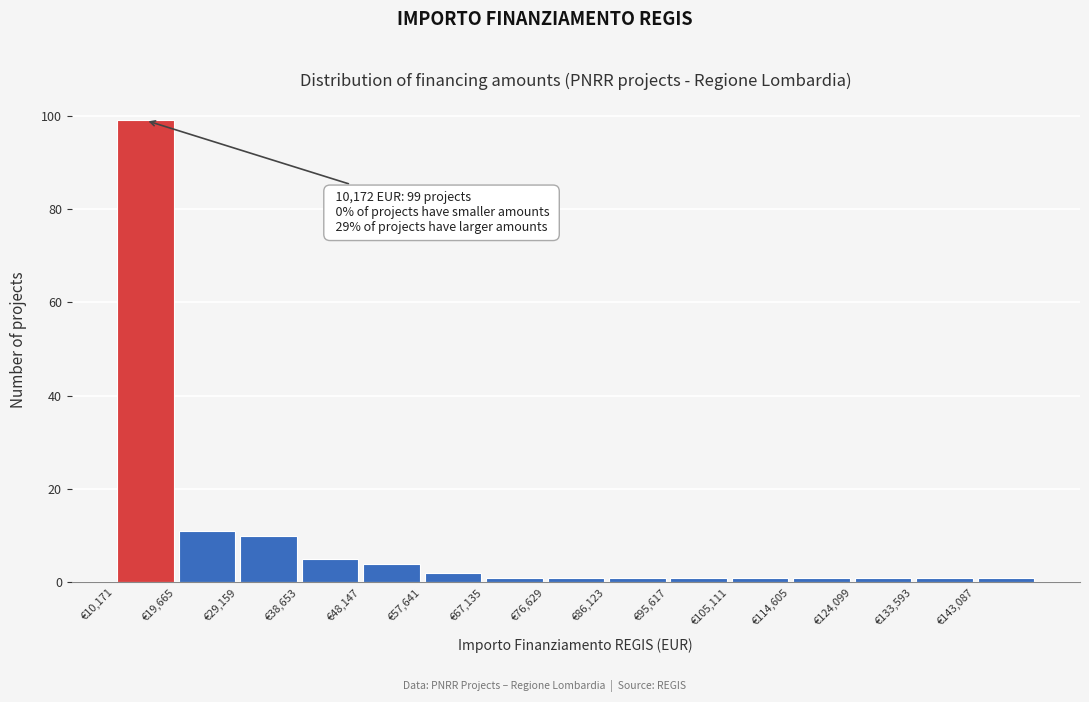

Which range on the x-axis has the tallest bar?

10000 to 20000